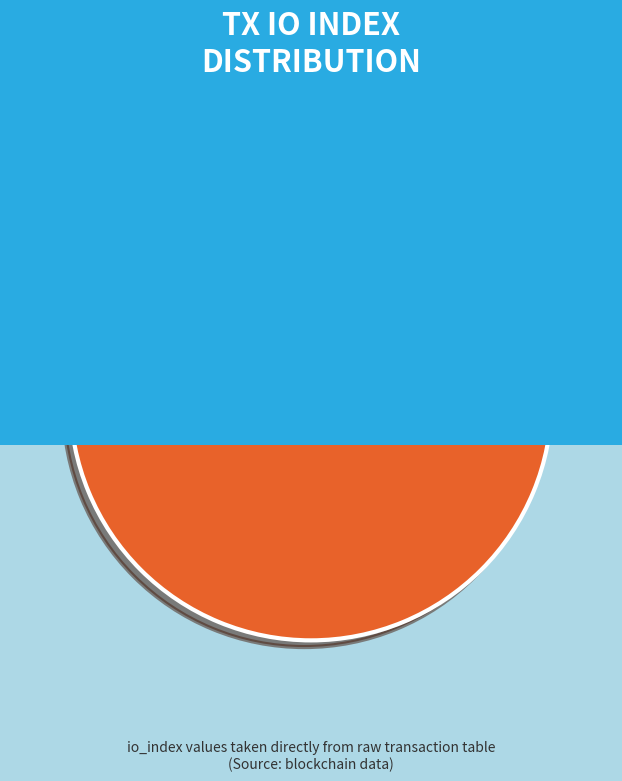

Is it true that Vote is 99% of the pie?

False